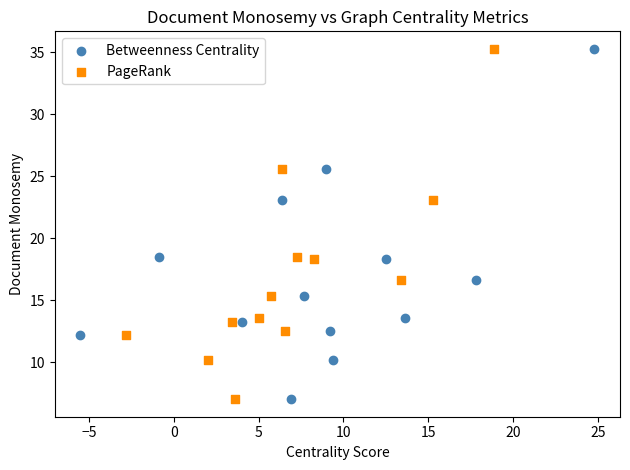

What are all the series names shown in the legend?

Betweenness Centrality, PageRank